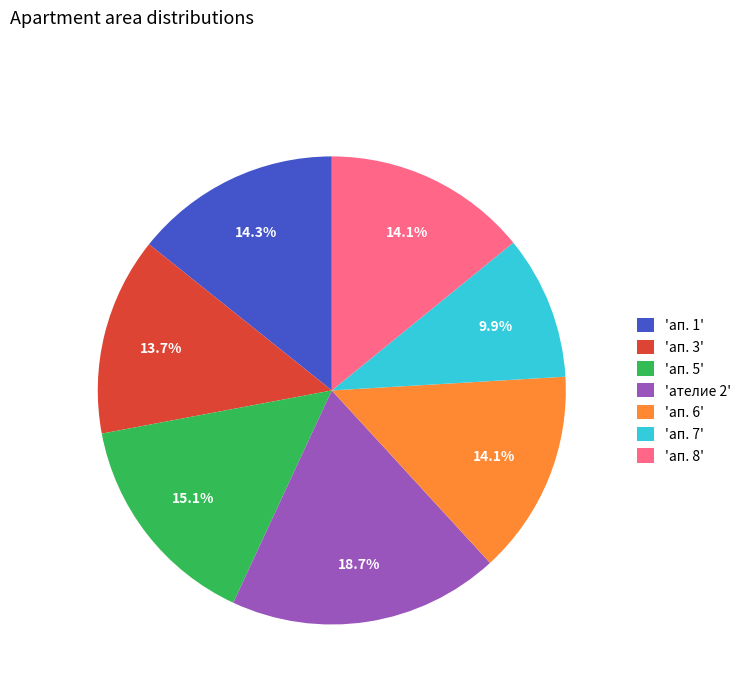

What is the ratio of the value at 'ап. 7' to the value at 'ап. 8'?

0.7